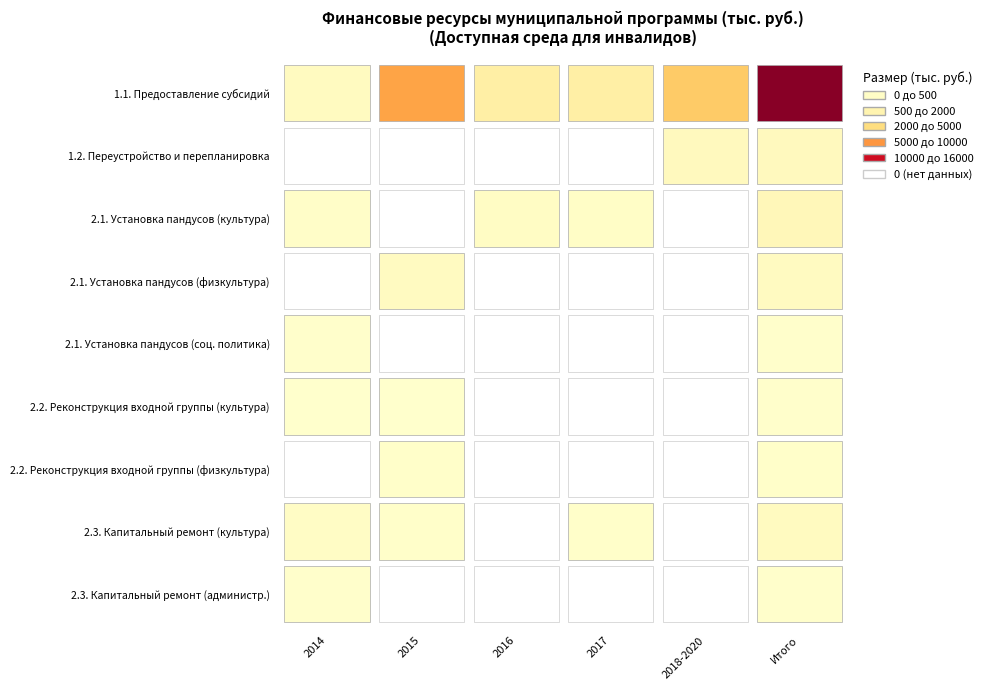

Reading right to left, extract all data points from this chart.

1.1. Предоставление субсидий: Итого=15692.0	2018-2020=4700.0	2017=1796.0	2016=1796.0	2015=6800.0	2014=600.0
1.2. Переустройство и перепланировка: Итого=685.0	2018-2020=685.0	2017=0.0	2016=0.0	2015=0.0	2014=0.0
2.1. Установка пандусов (культура): Итого=909.0	2018-2020=0.0	2017=260.0	2016=427.0	2015=0.0	2014=222.0
2.1. Установка пандусов (физкультура): Итого=537.9	2018-2020=0.0	2017=0.0	2016=0.0	2015=537.9	2014=0.0
2.1. Установка пандусов (соц. политика): Итого=101.0	2018-2020=0.0	2017=0.0	2016=0.0	2015=0.0	2014=101.0
2.2. Реконструкция входной группы (культура): Итого=113.0	2018-2020=0.0	2017=0.0	2016=0.0	2015=57.0	2014=56.0
2.2. Реконструкция входной группы (физкультура): Итого=184.2	2018-2020=0.0	2017=0.0	2016=0.0	2015=184.2	2014=0.0
2.3. Капитальный ремонт (культура): Итого=621.0	2018-2020=0.0	2017=167.0	2016=0.0	2015=140.0	2014=314.0
2.3. Капитальный ремонт (администр.): Итого=112.0	2018-2020=0.0	2017=0.0	2016=0.0	2015=0.0	2014=112.0